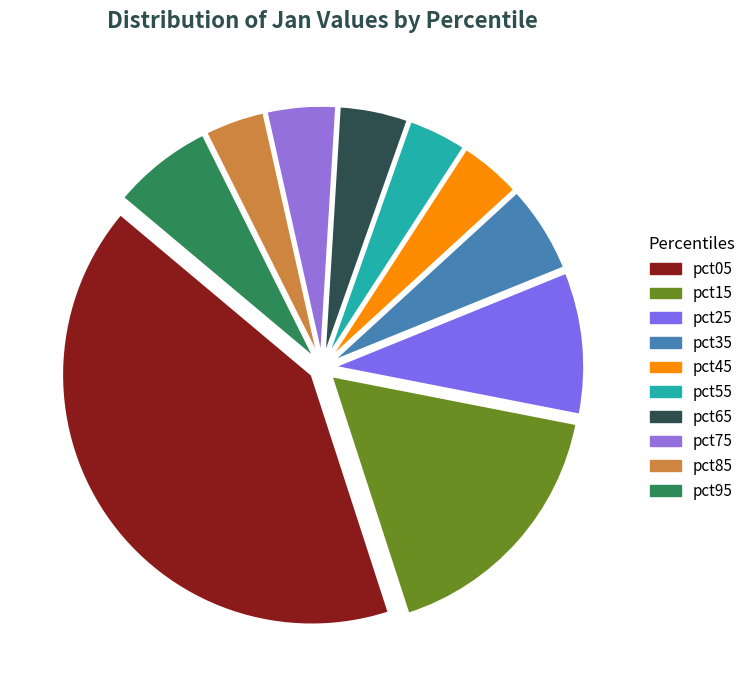

What is the change in value from pct35 to pct95?

+0.1